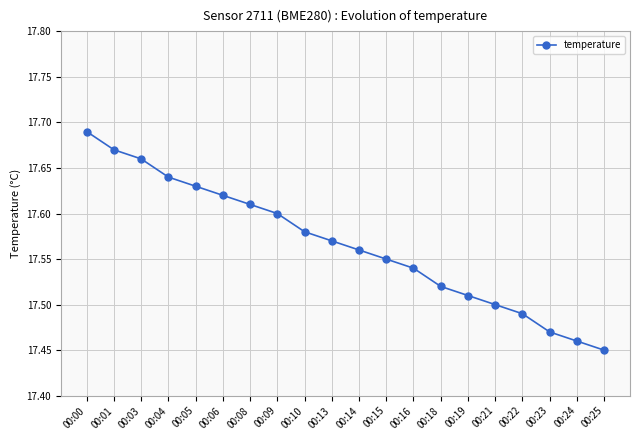

True or false: the data has more than 1 interior local peaks.

False